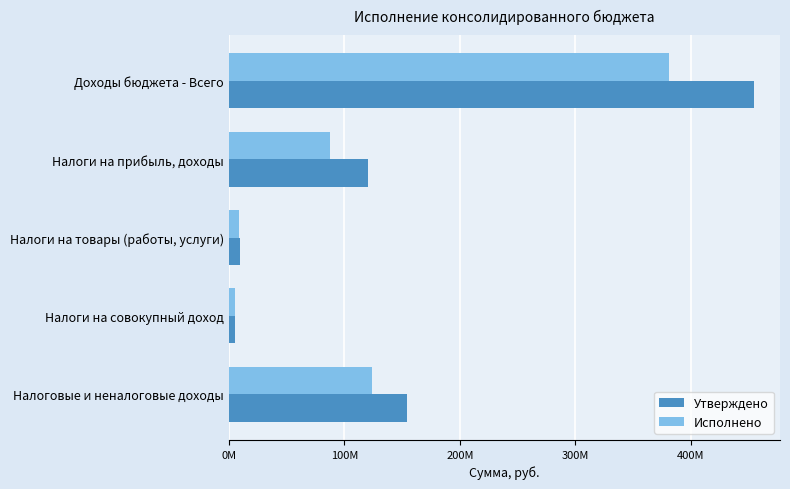

What are all the series names shown in the legend?

Утверждено, Исполнено